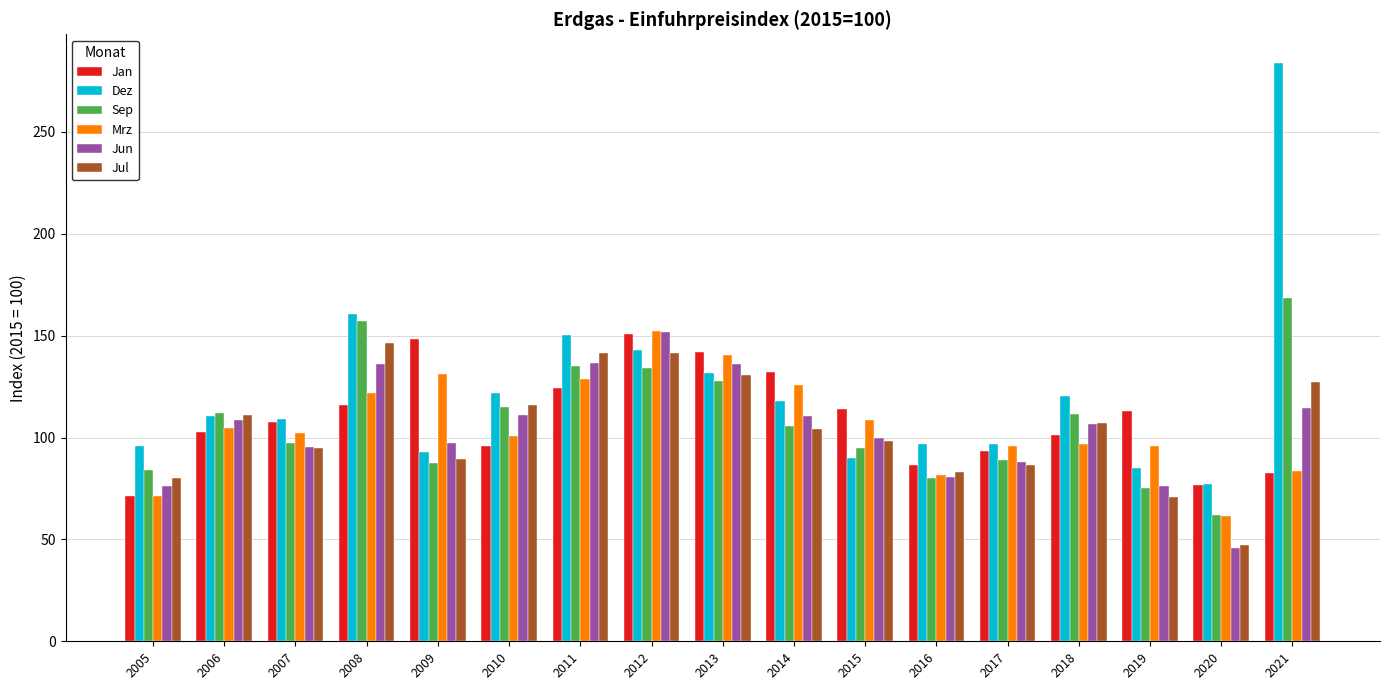

What are all the series names shown in the legend?

Jan, Dez, Sep, Mrz, Jun, Jul